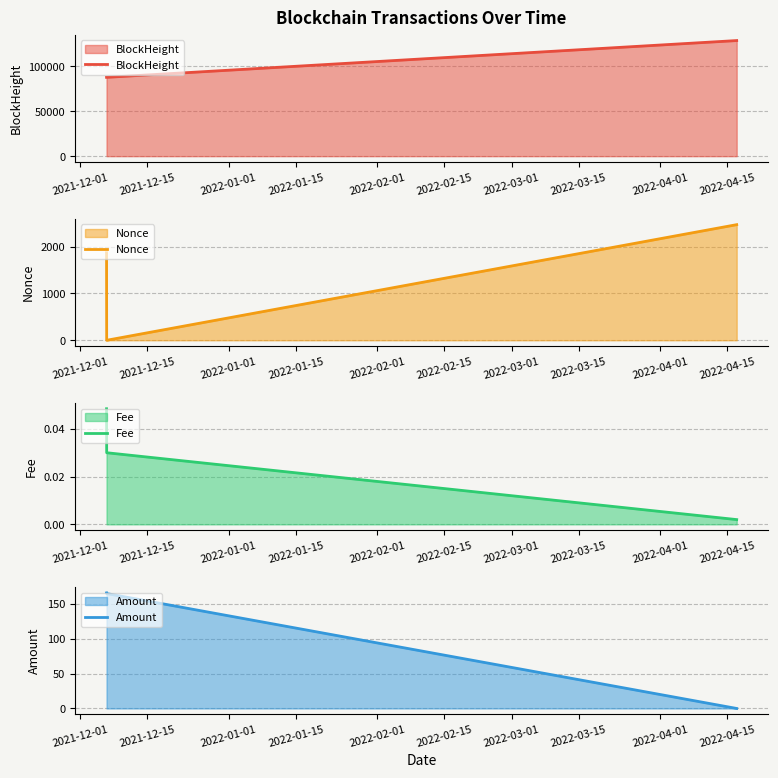

What is the maximum value for BlockHeight?

128712